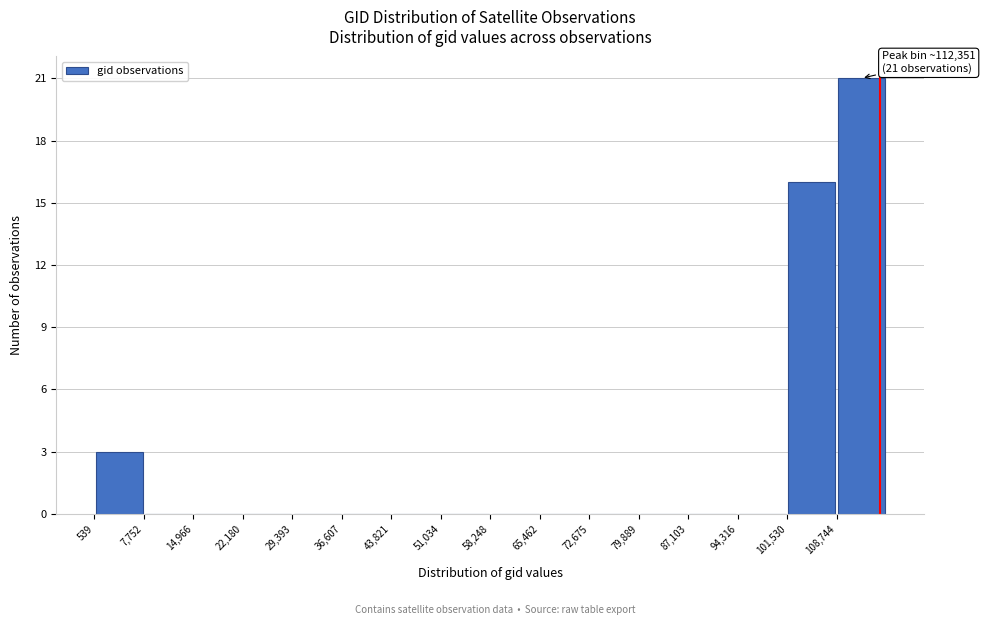

Which range on the x-axis has the tallest bar?

109000 to 116000